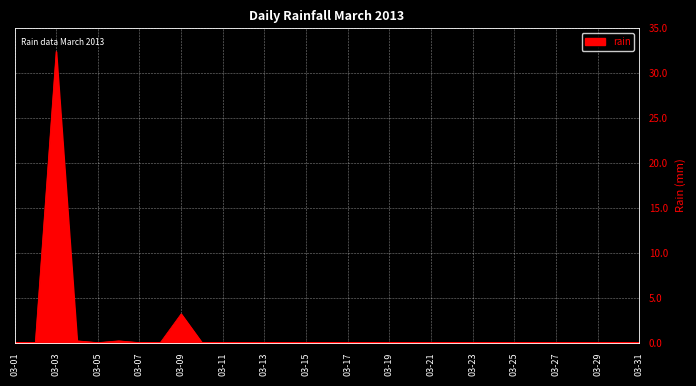

How many lines are shown in the chart?

1